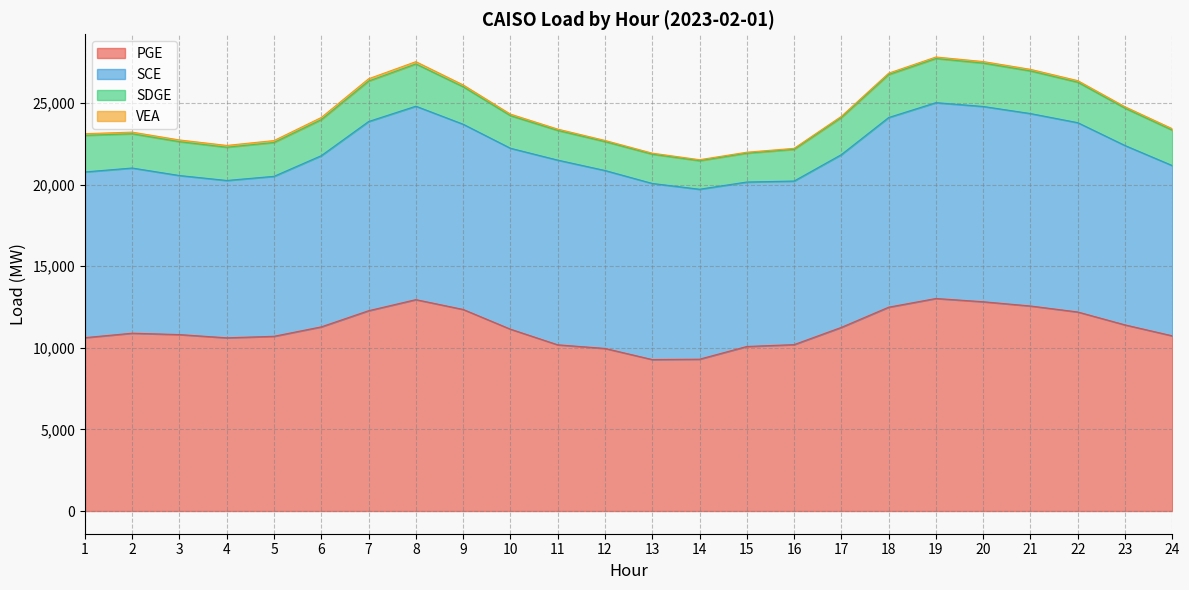

List the series in order of their peak value, lowest first.

VEA, SDGE, SCE, PGE